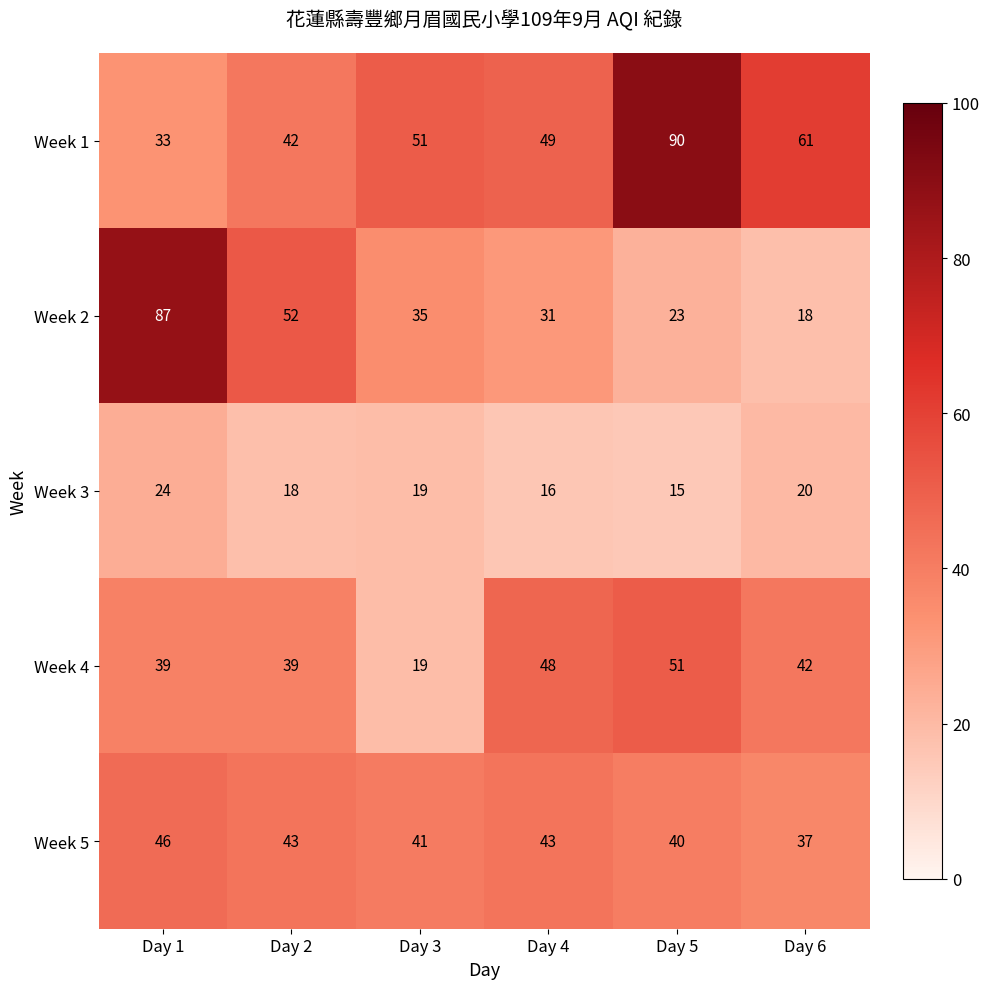

What is the minimum value shown in the chart?

15